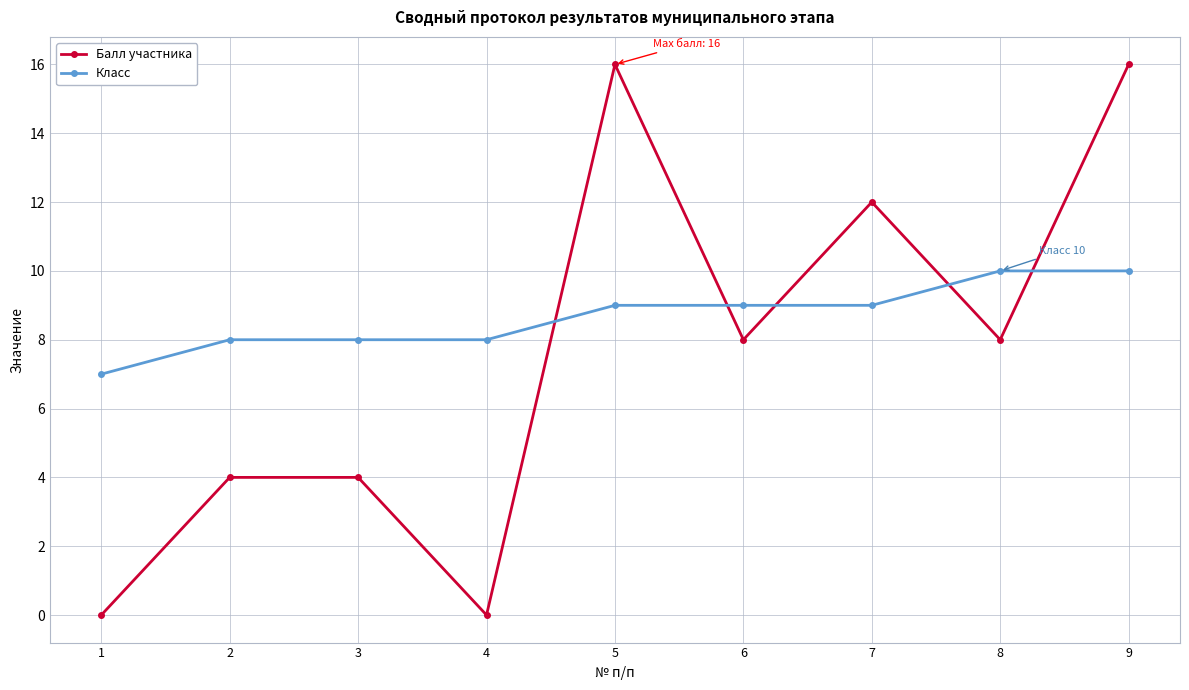

How many categories are shown in the chart?

9